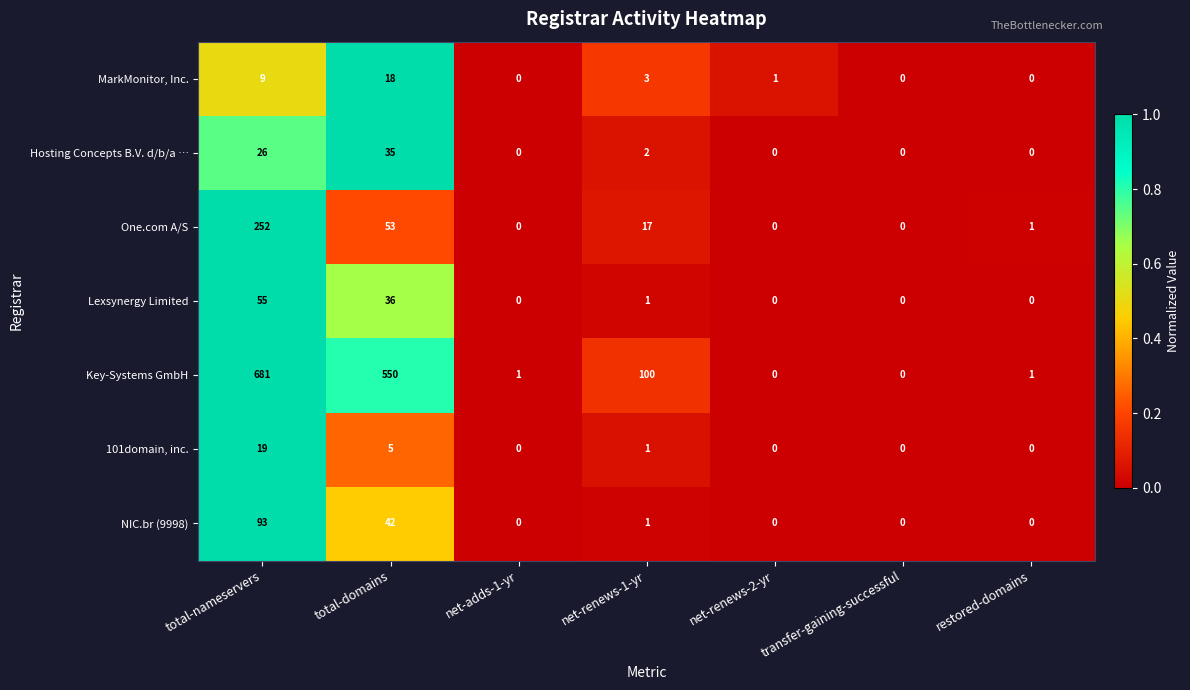

How many data points in Key-Systems GmbH are less than 1?

2